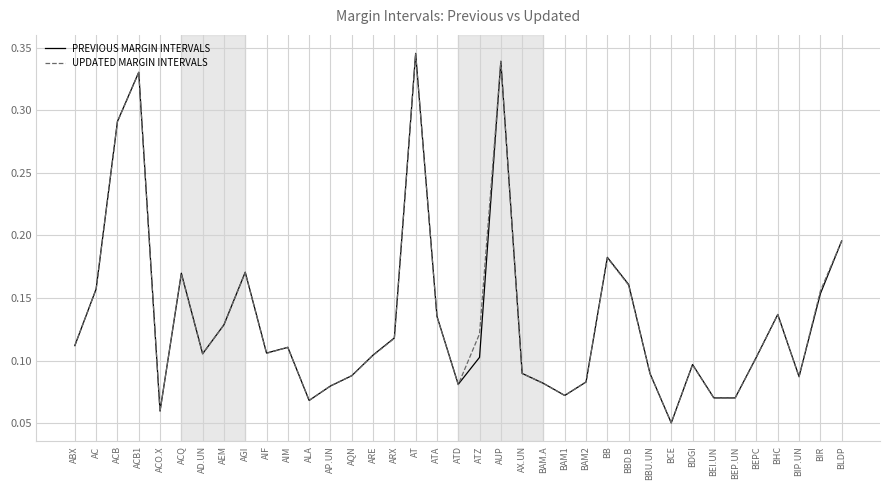

Which series has the widest spread of values?

PREVIOUS MARGIN INTERVALS